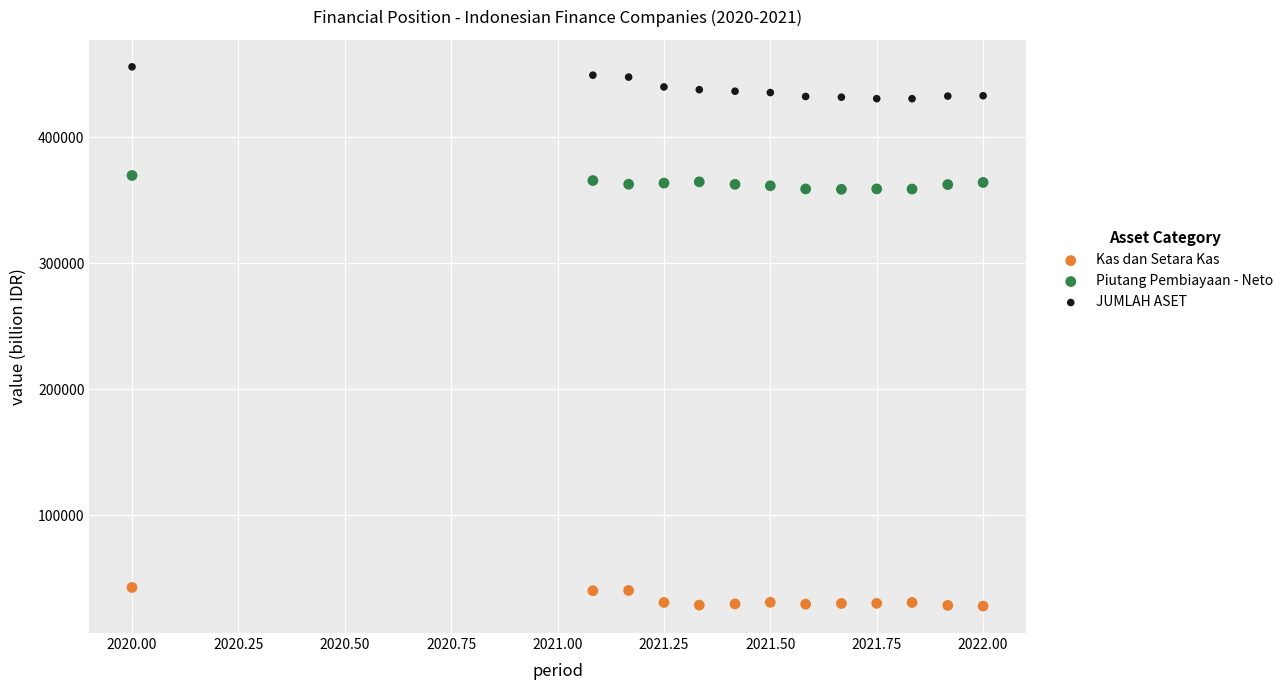

What are all the series names shown in the legend?

Kas dan Setara Kas, Piutang Pembiayaan - Neto, JUMLAH ASET